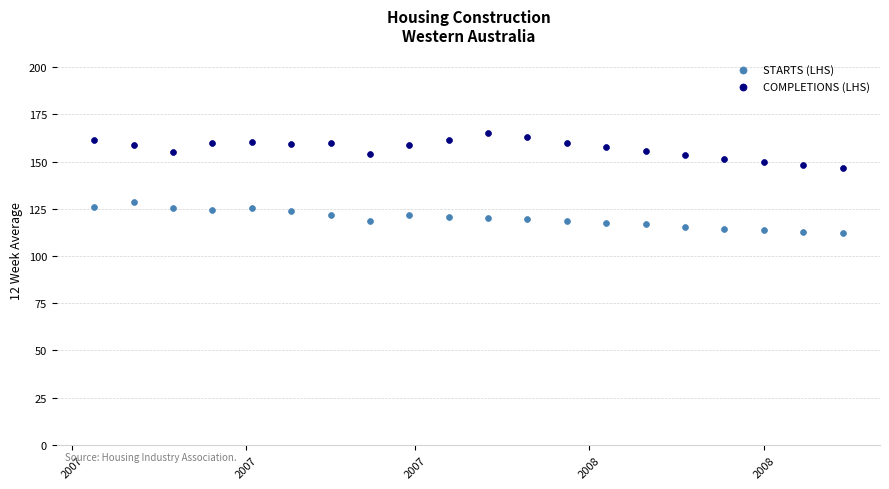

Across all data points, what is the range of Y values (max minus min)?

53.3